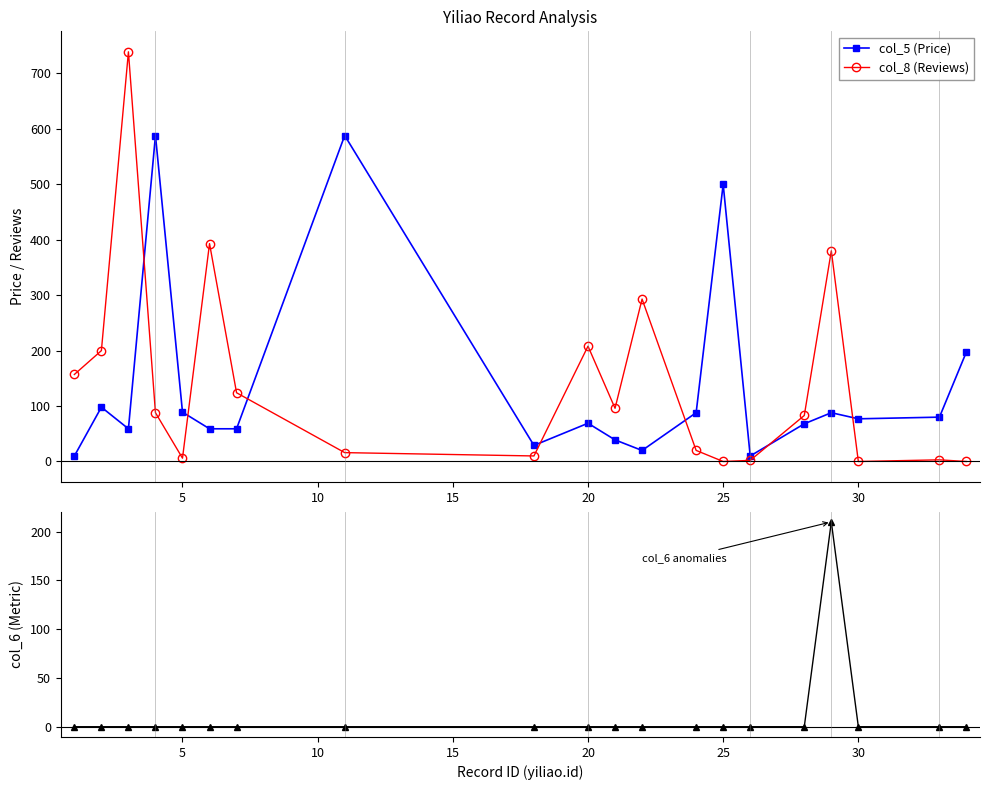

True or false: col_5 (Price) has more than 2 points higher than both neighbors.

True